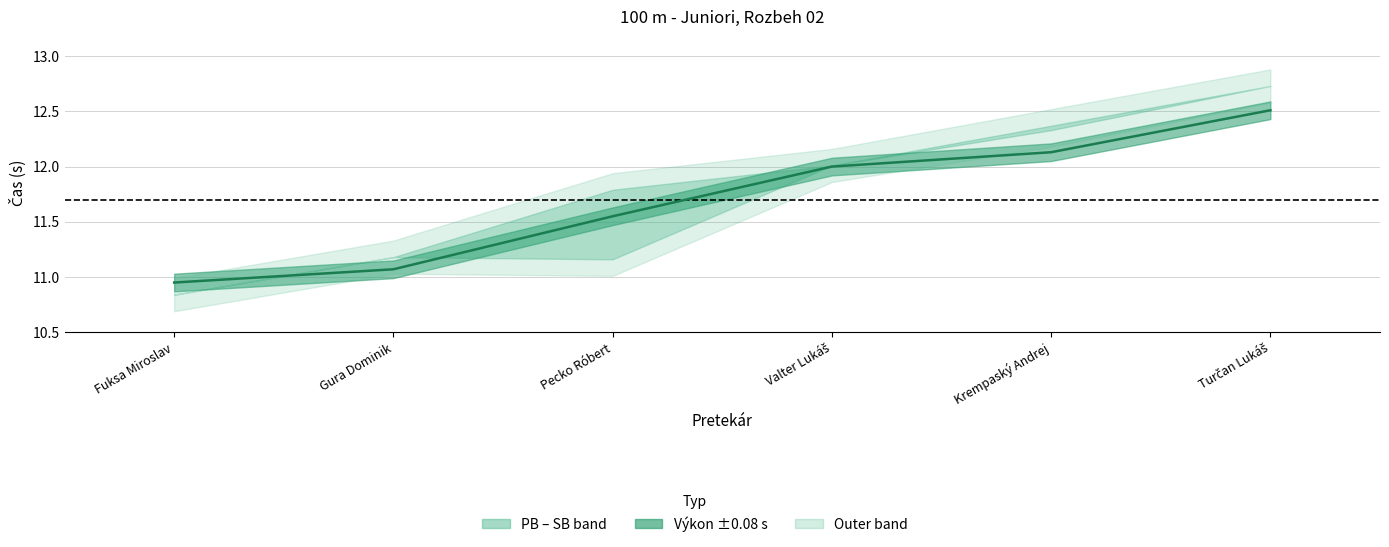

What is the difference between the second highest and minimum values?

1.2